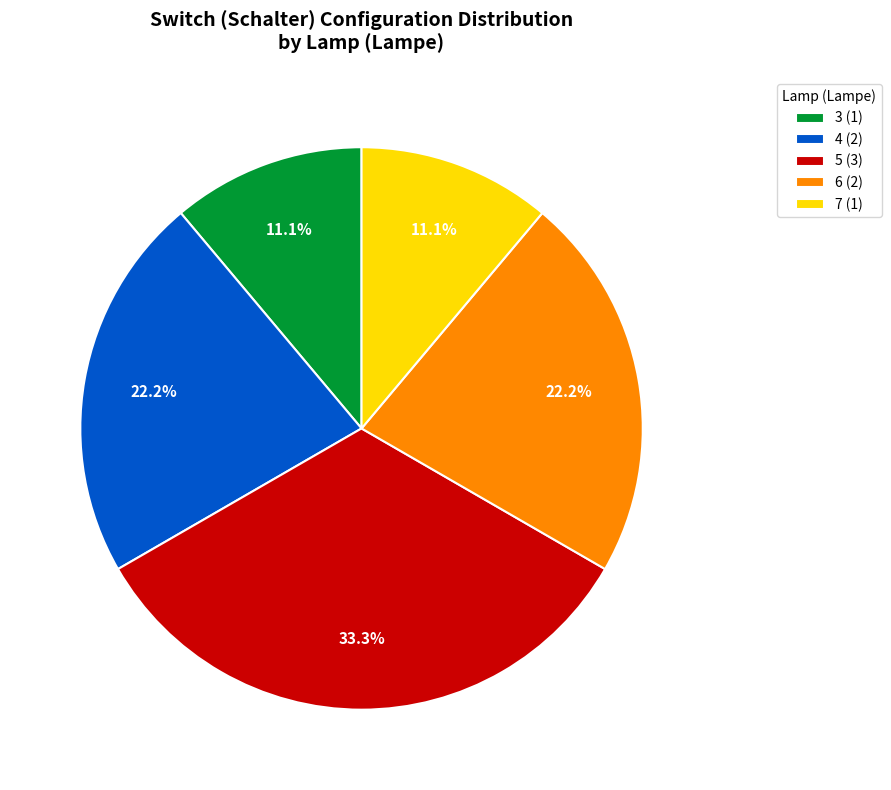

Count the number of slices in the pie.

5